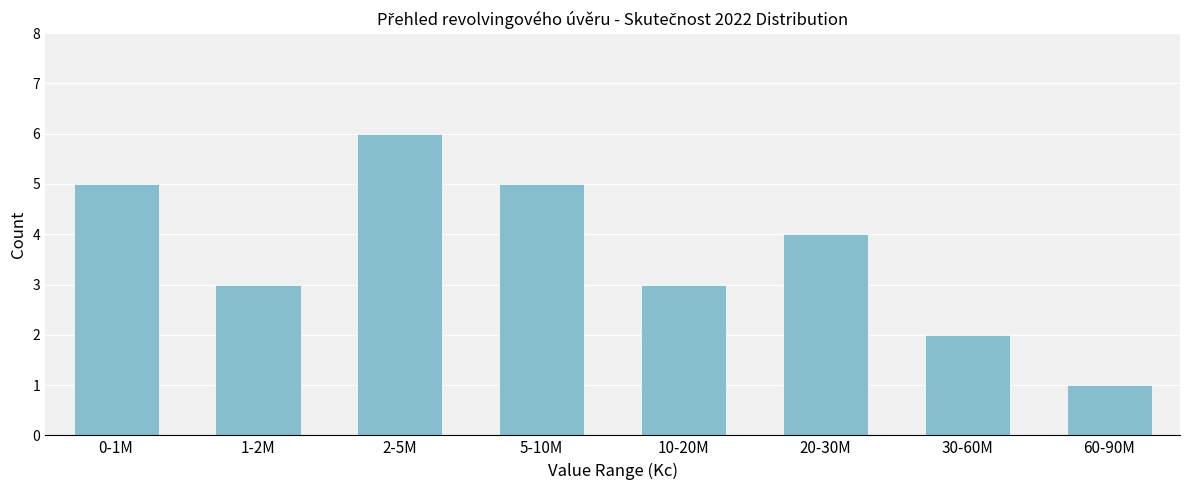

Reading left to right, list all the values displayed in this chart.

5	3	6	5	3	4	2	1